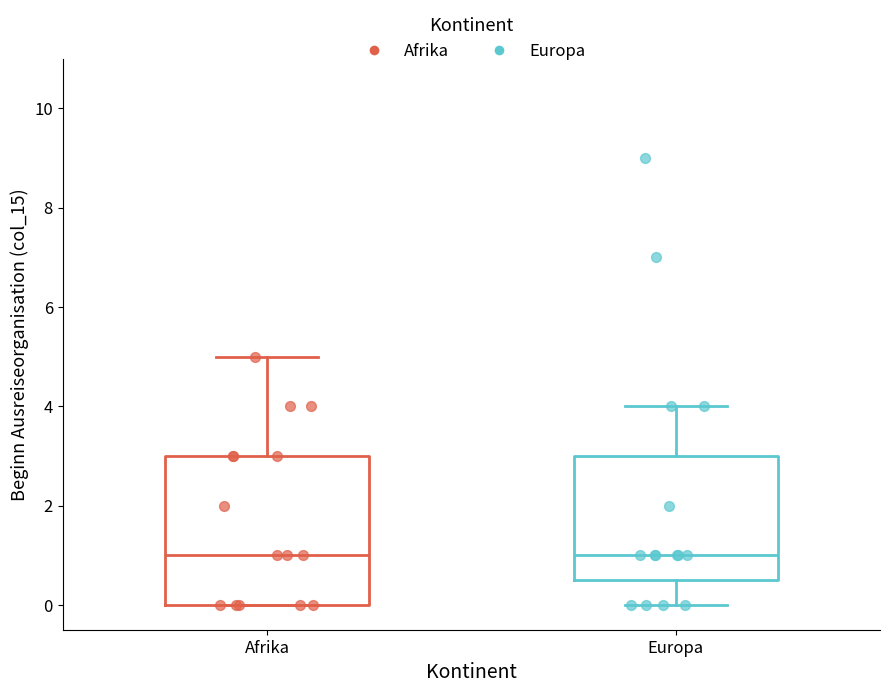

Where is the upper edge of the box for Europa on the y-axis? The values are not printed on the chart, so give them approximately, as read against the axis.

3.0